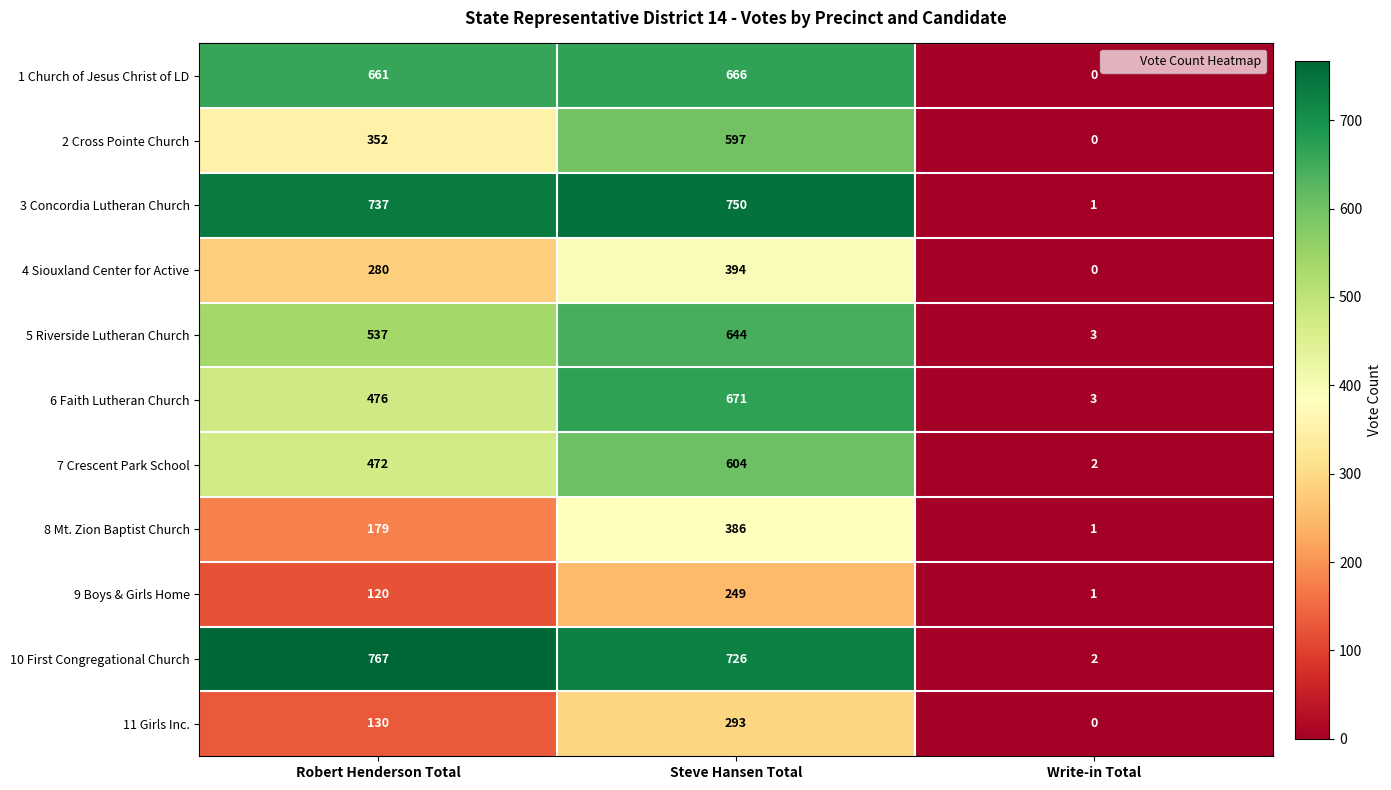

Is the value of 5 Riverside Lutheran Church at Steve Hansen Total greater than the value of 2 Cross Pointe Church at Write-in Total?

Yes